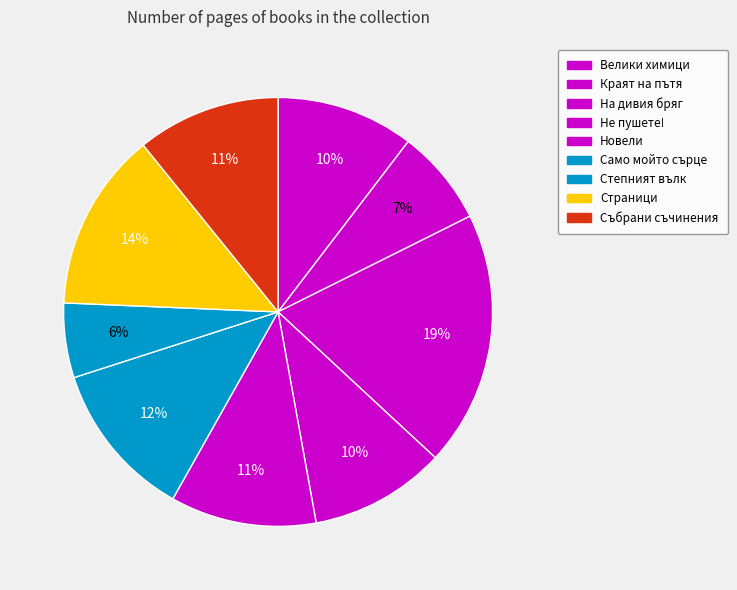

Combined, do Не пушете! and Новели account for over 50%?

No